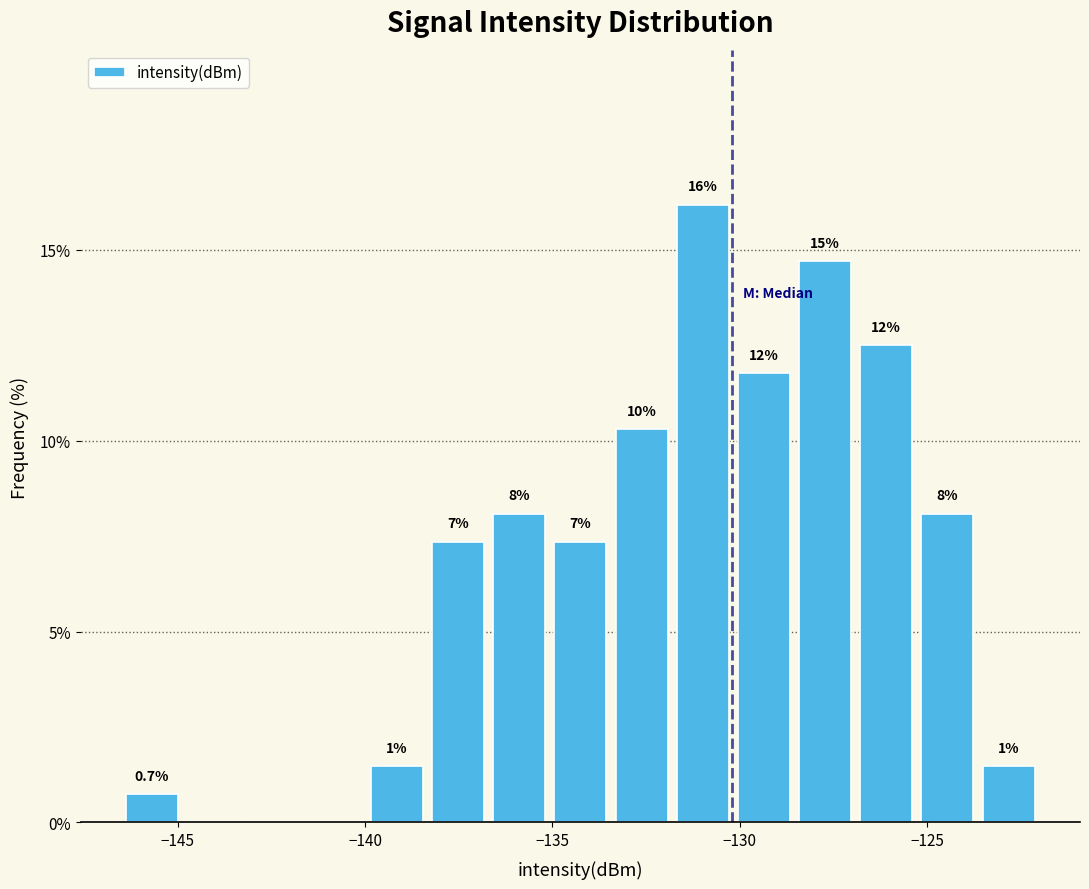

Around what value on the x-axis is the tallest bar? Give the approximate position of its centre, as read against the axis.

-131.0